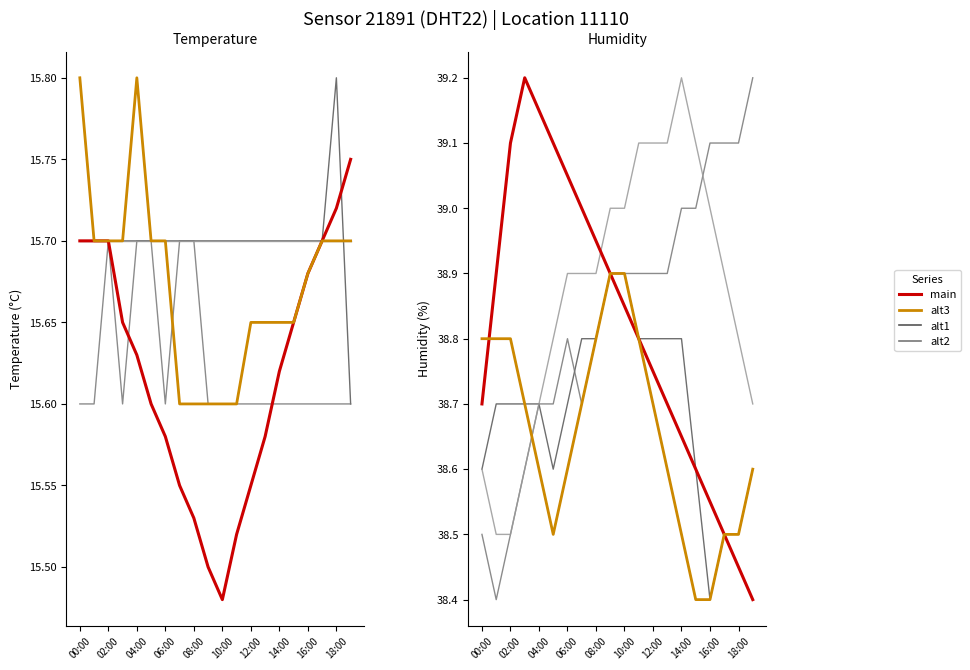

What is the value of the temperature point at the 19th from the left?

15.7